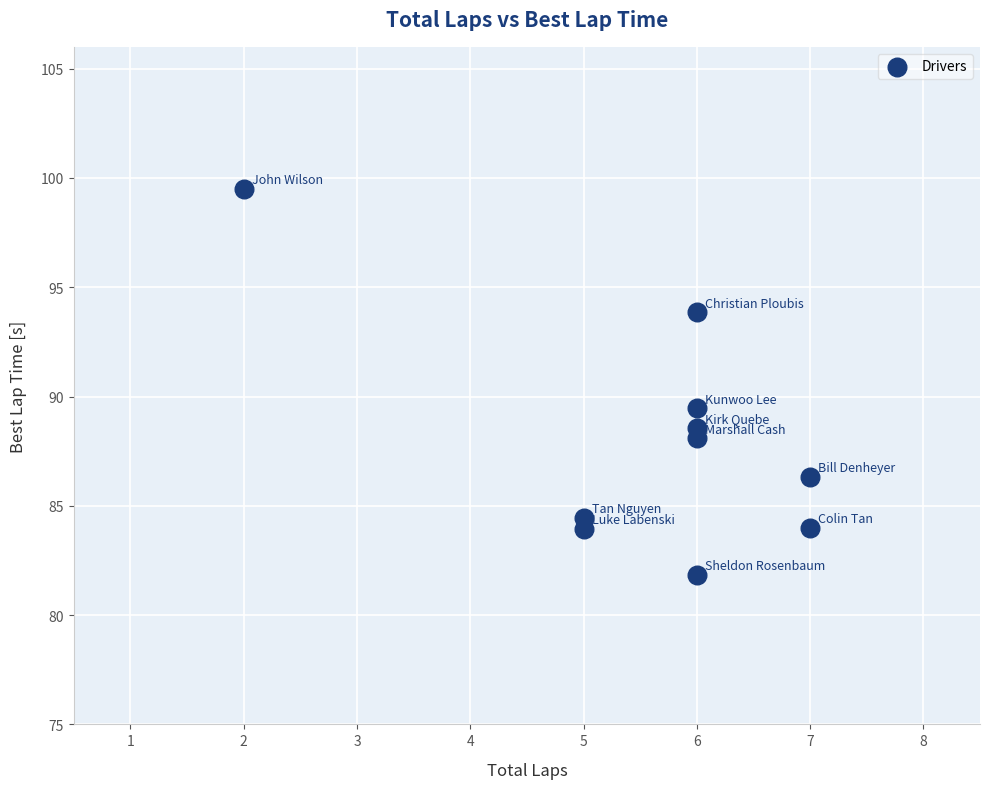

What is the range of Y values (max minus min)?

17.7